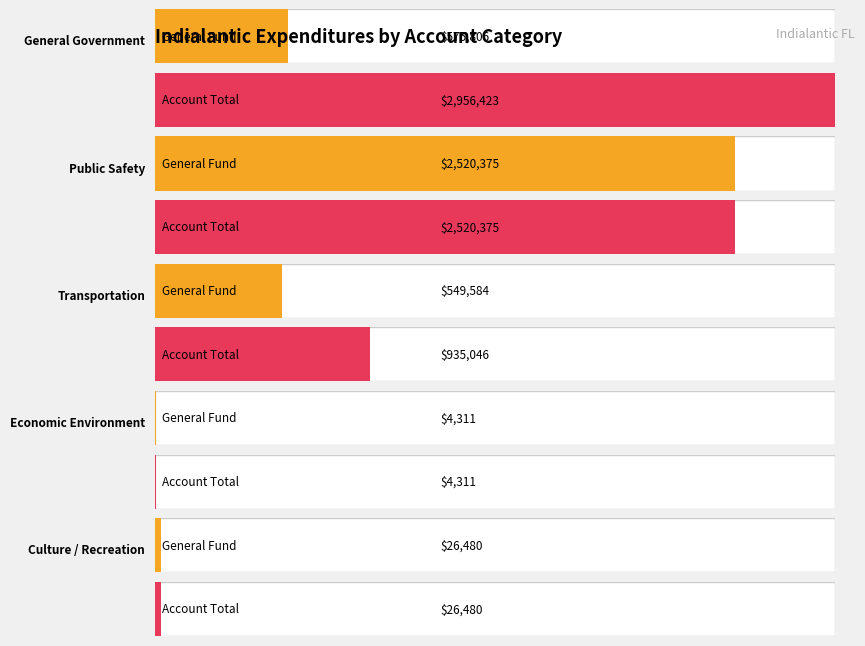

At how many categories does at least one series exceed 244805?

3